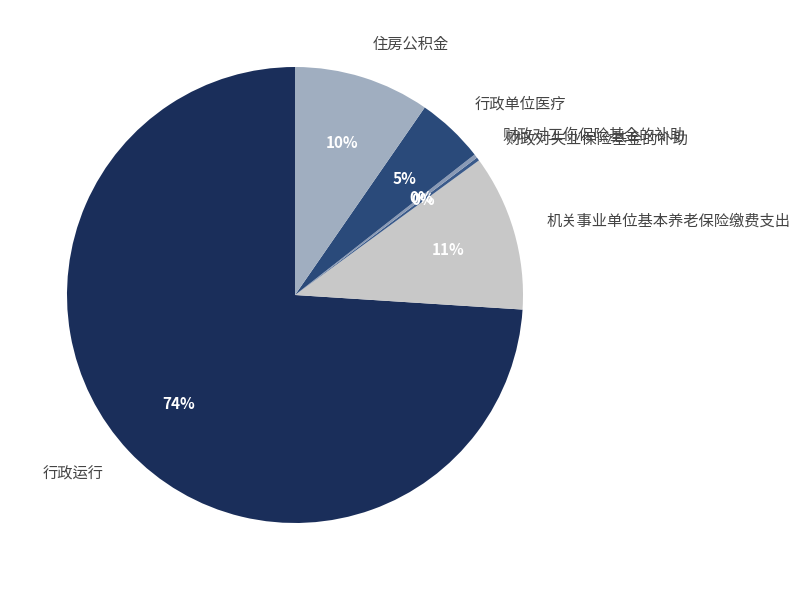

To the nearest percent, what is the average slice percentage?

17%